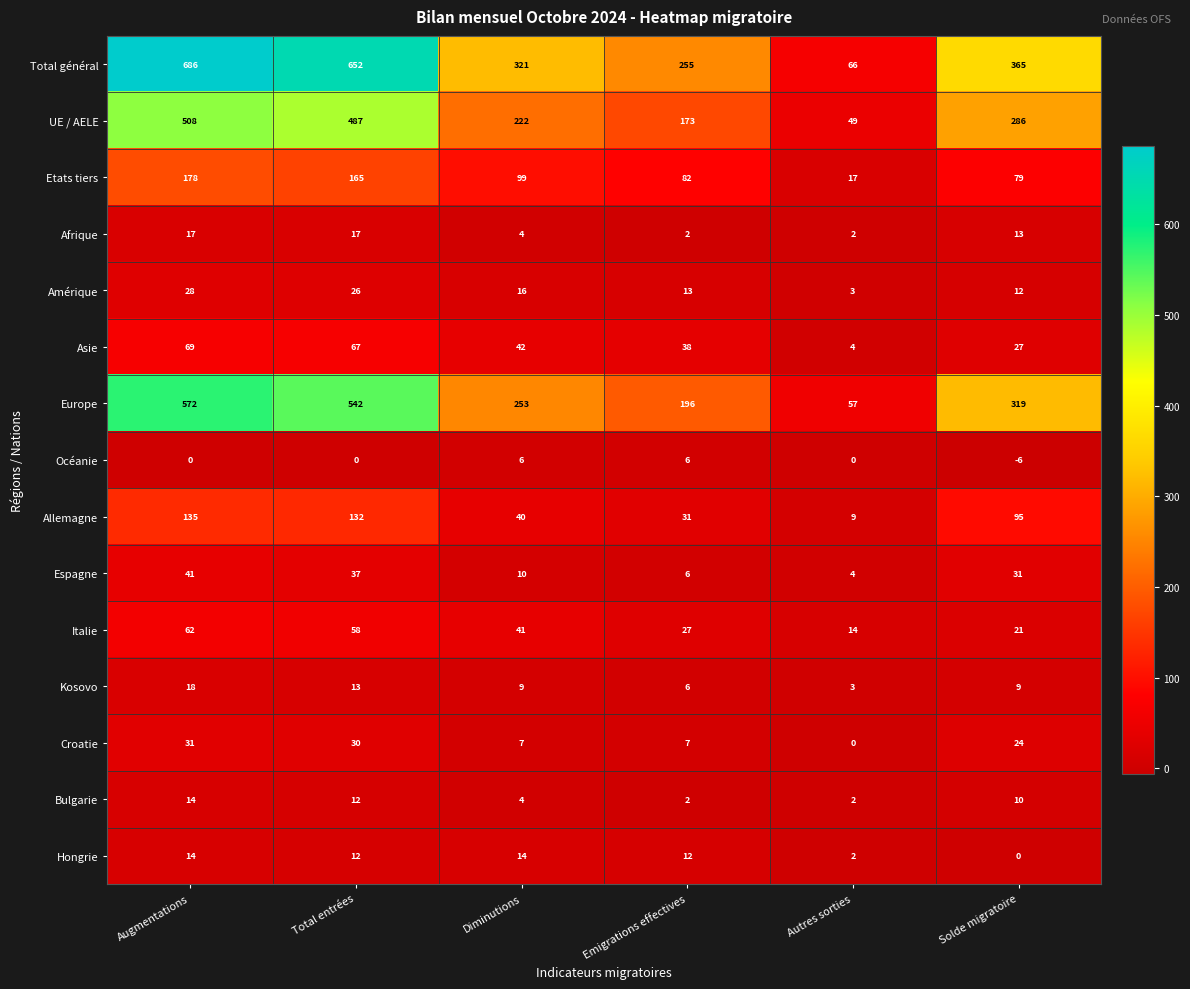

At which category is the sum across all series the highest?

Augmentations